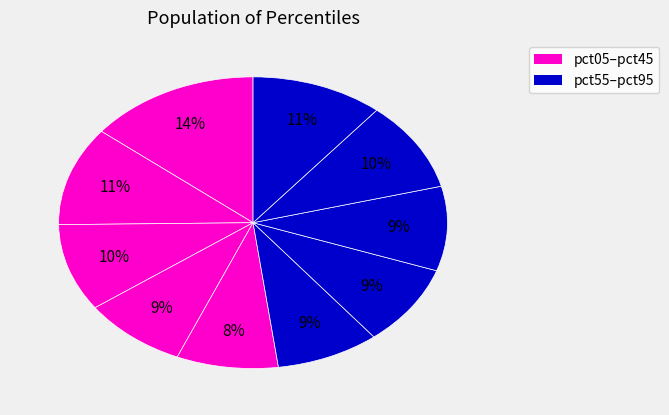

How many slices are in this pie chart?

10